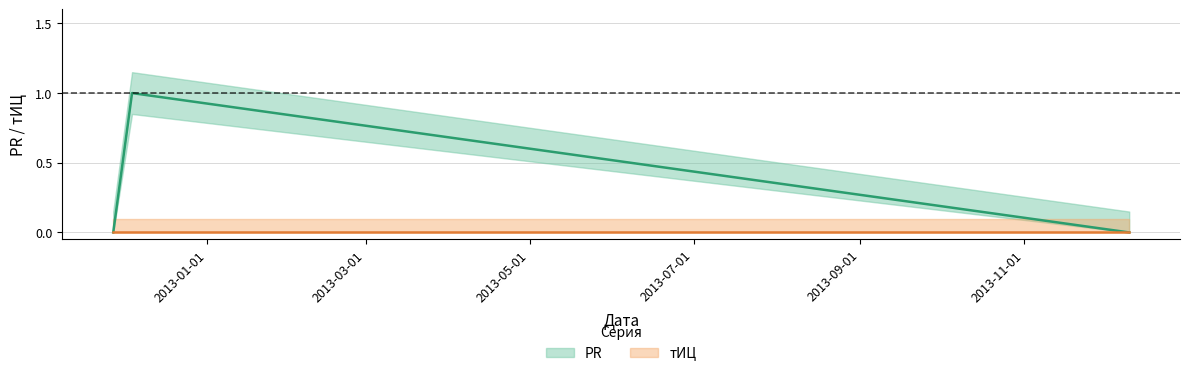

What is the sum of the values at 2013-12-10 and 2012-12-04?

1